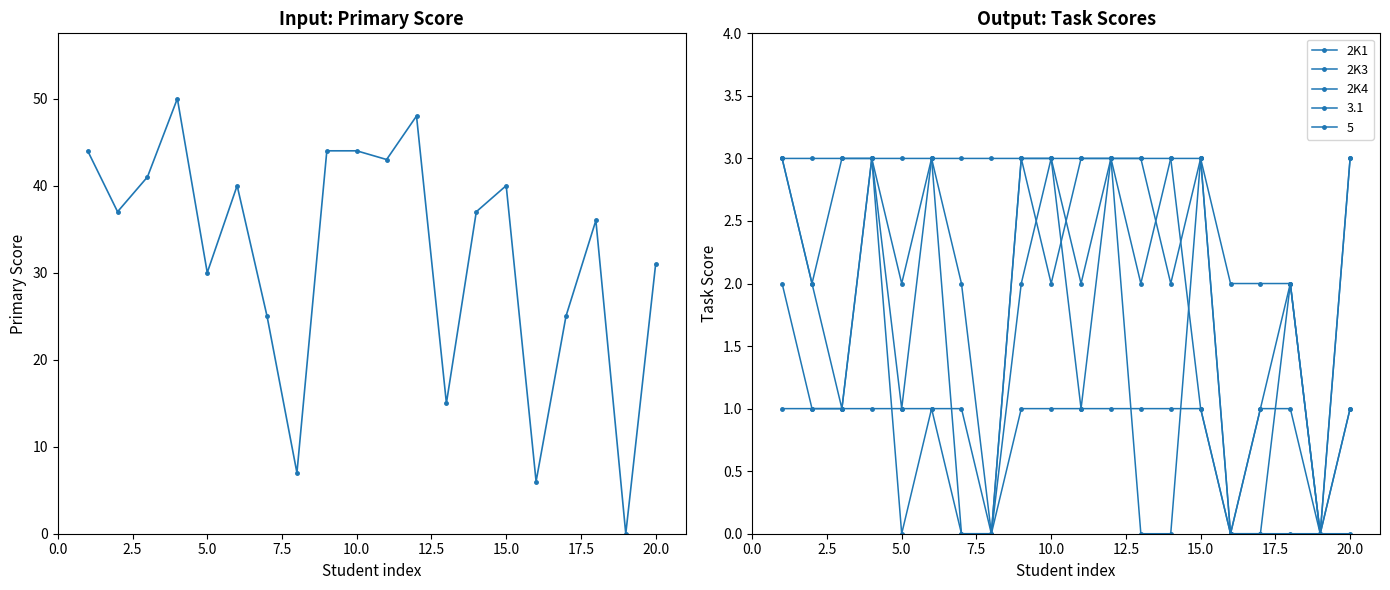

The value of 2K3 at 20.0 is 4. True or false?

False